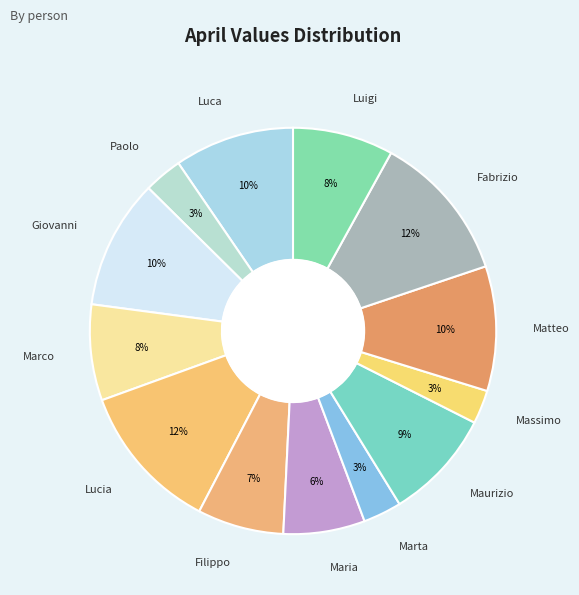

To the nearest percent, what is the difference between the Fabrizio and Massimo slice percentages?

9%